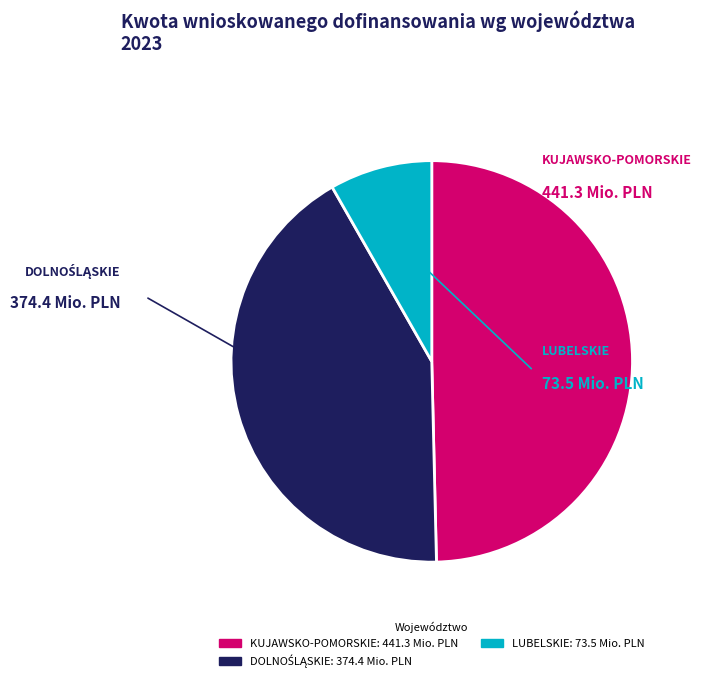

Does any single category account for the majority?

No